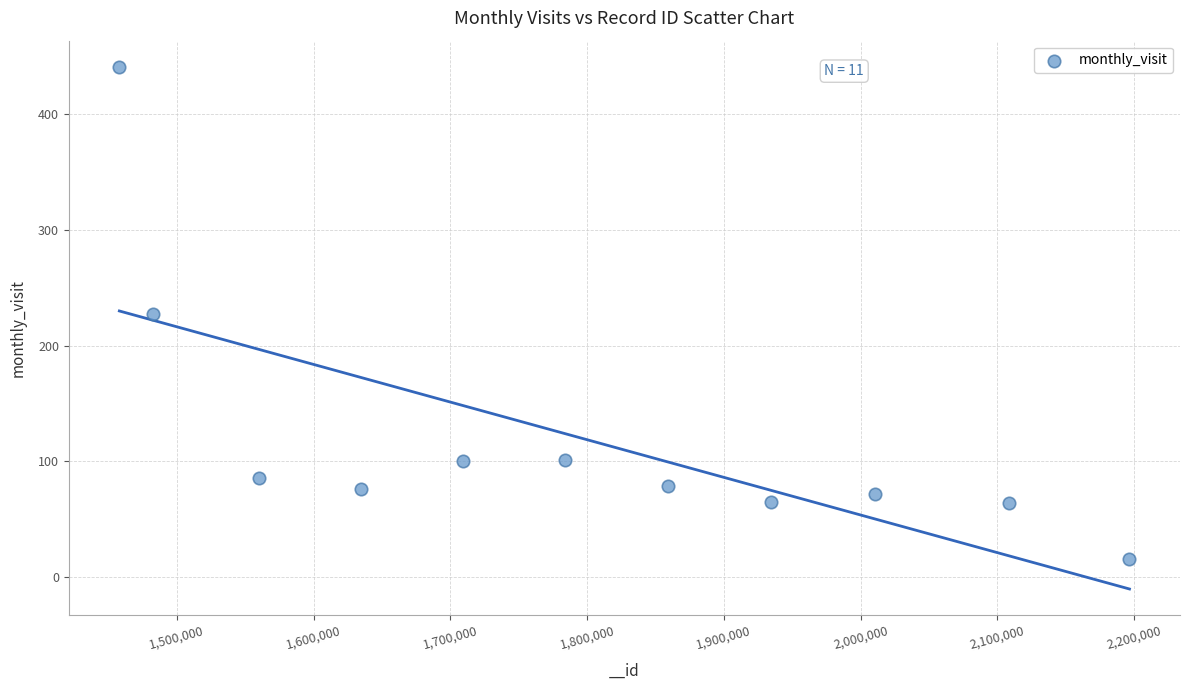

What is the range of X values (max minus min)?

738689